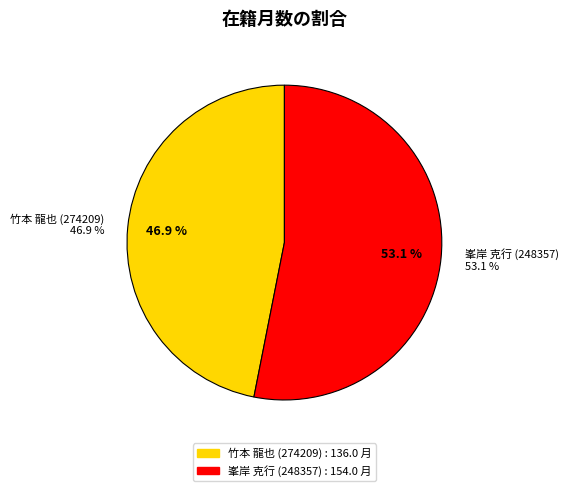

Combined, what portion of the pie is 峯岸 克行 (248357) and 竹本 龍也 (274209)?

100.0%